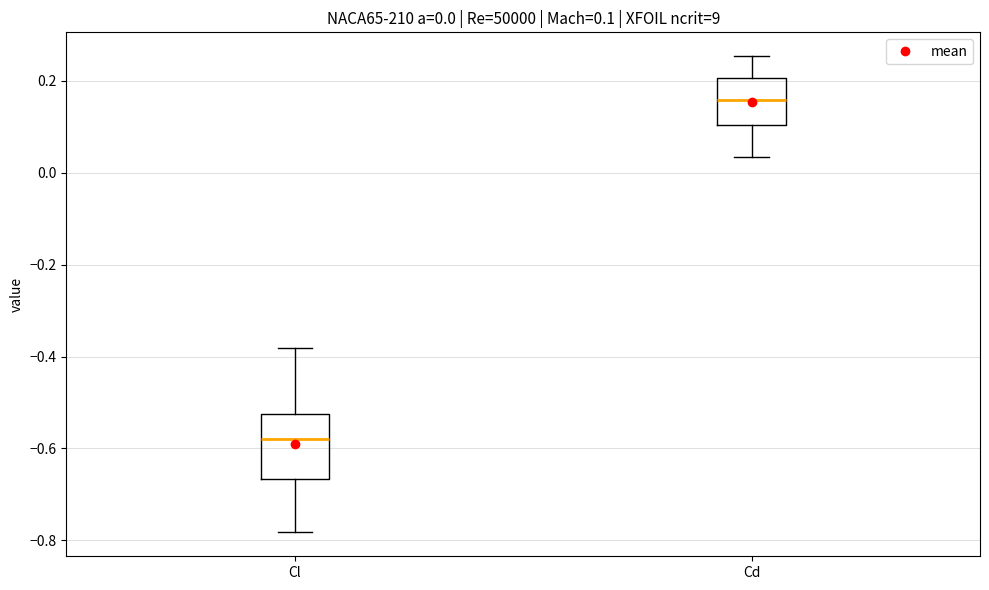

Which box is the tallest, from its lower edge to its upper edge?

Cl